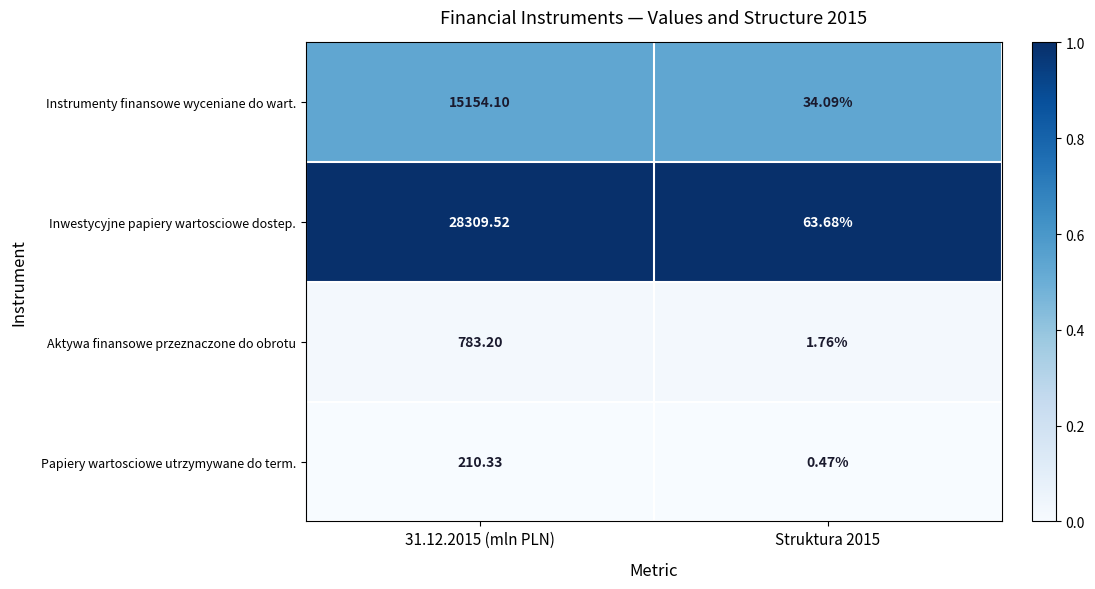

Rank the series at 31.12.2015 (mln PLN) from lowest to highest value.

Papiery wartosciowe utrzymywane do term., Aktywa finansowe przeznaczone do obrotu, Instrumenty finansowe wyceniane do wart., Inwestycyjne papiery wartosciowe dostep.